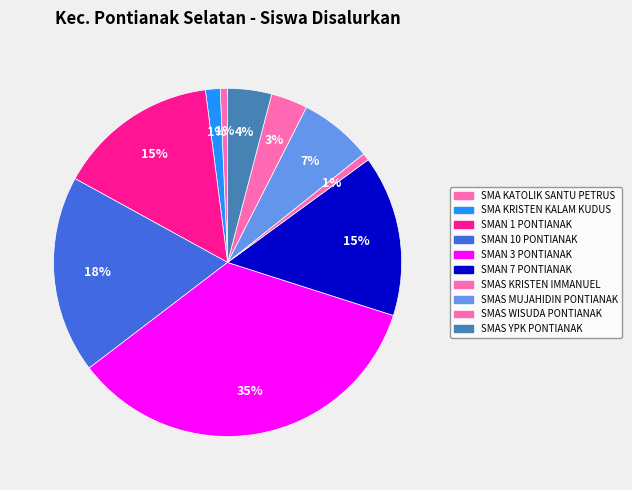

To the nearest percent, what is the combined percentage of SMA KATOLIK SANTU PETRUS and SMAN 1 PONTIANAK?

16%